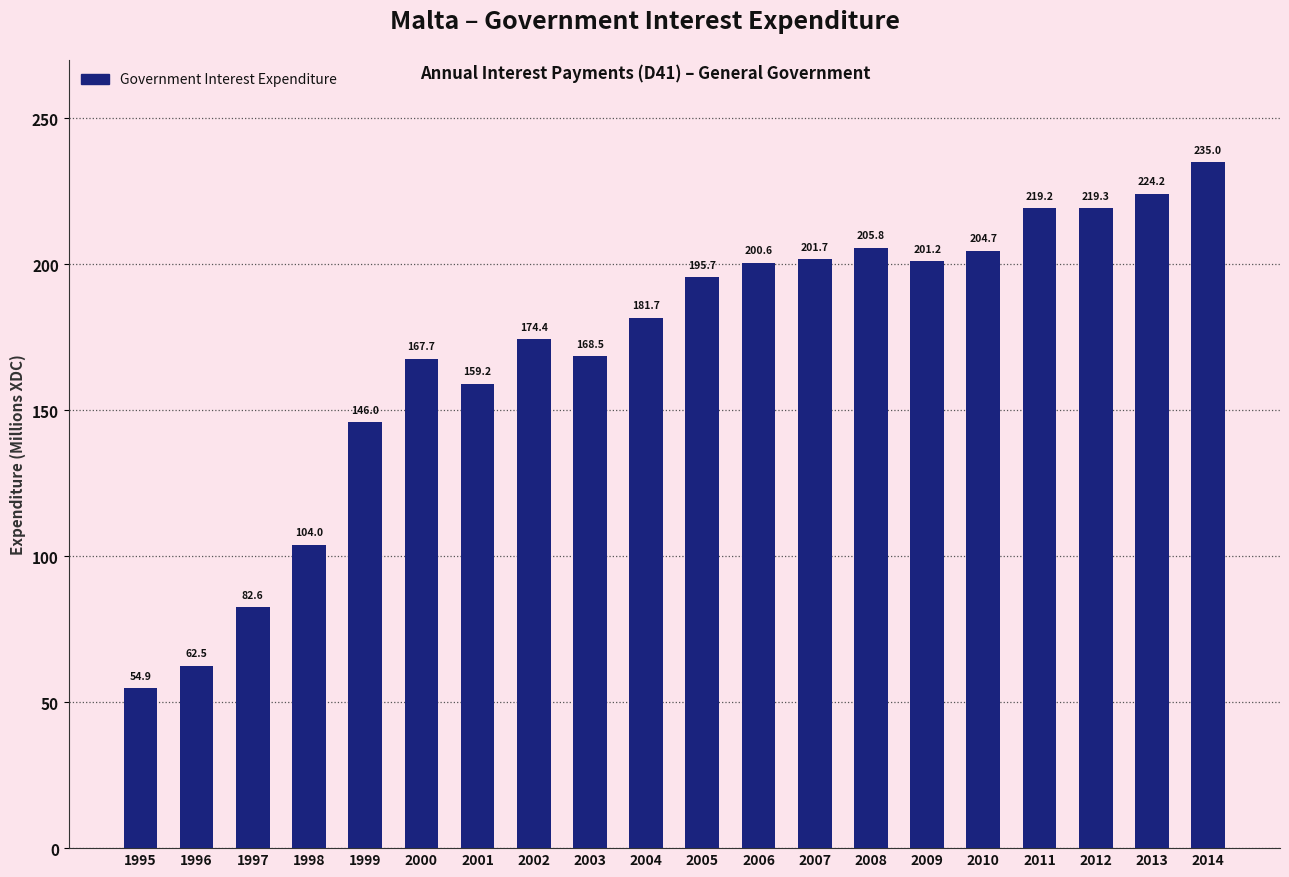

The chart shows a value of 219.2 at 2011. True or false?

True